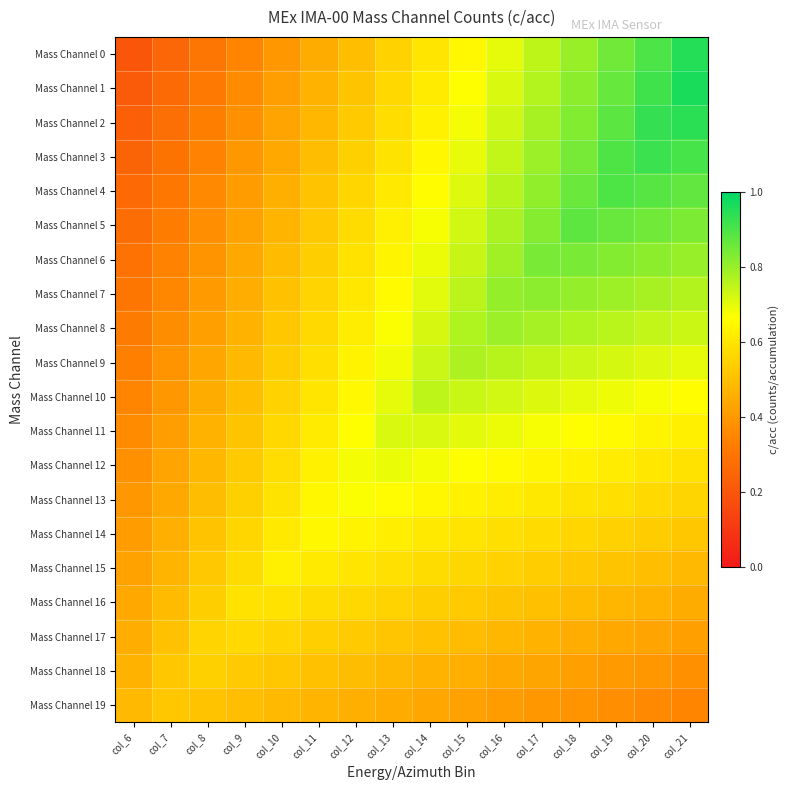

Which series has the widest spread of values?

Mass Channel 0